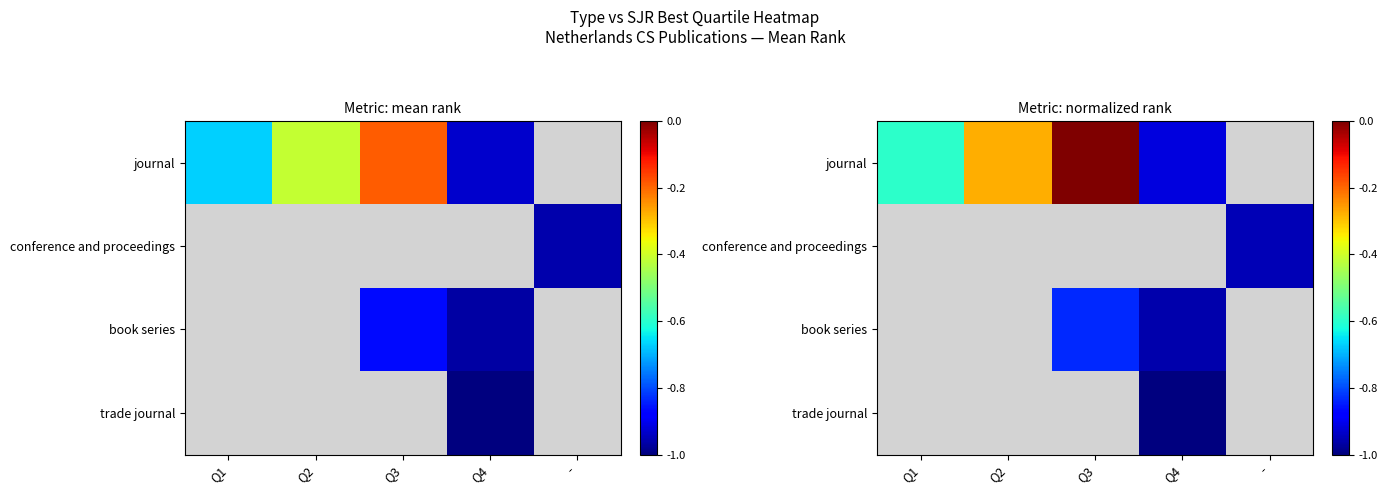

How many values in book series are below zero?

2